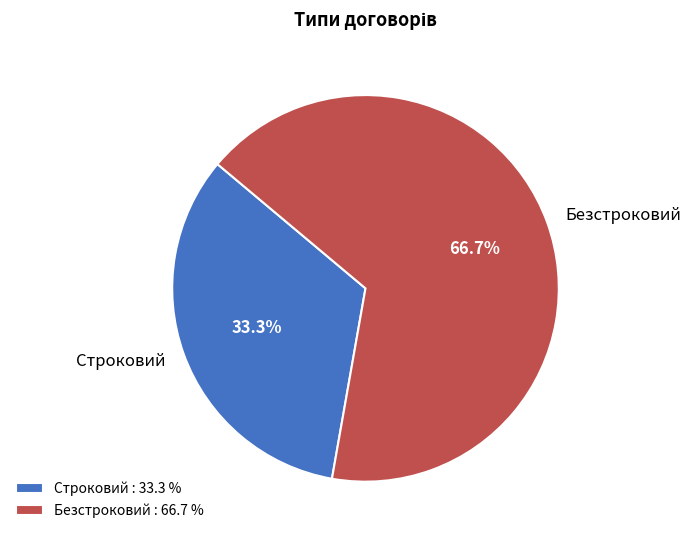

Which category has the smallest portion of the pie?

Строковий